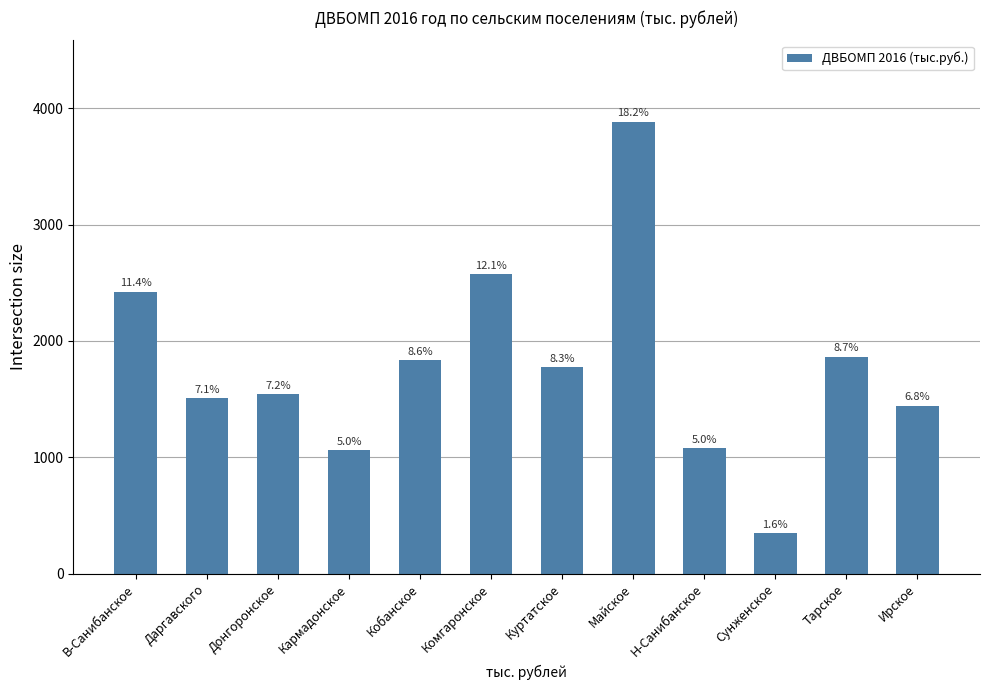

Which label corresponds to the smallest value in the chart?

Сунженское